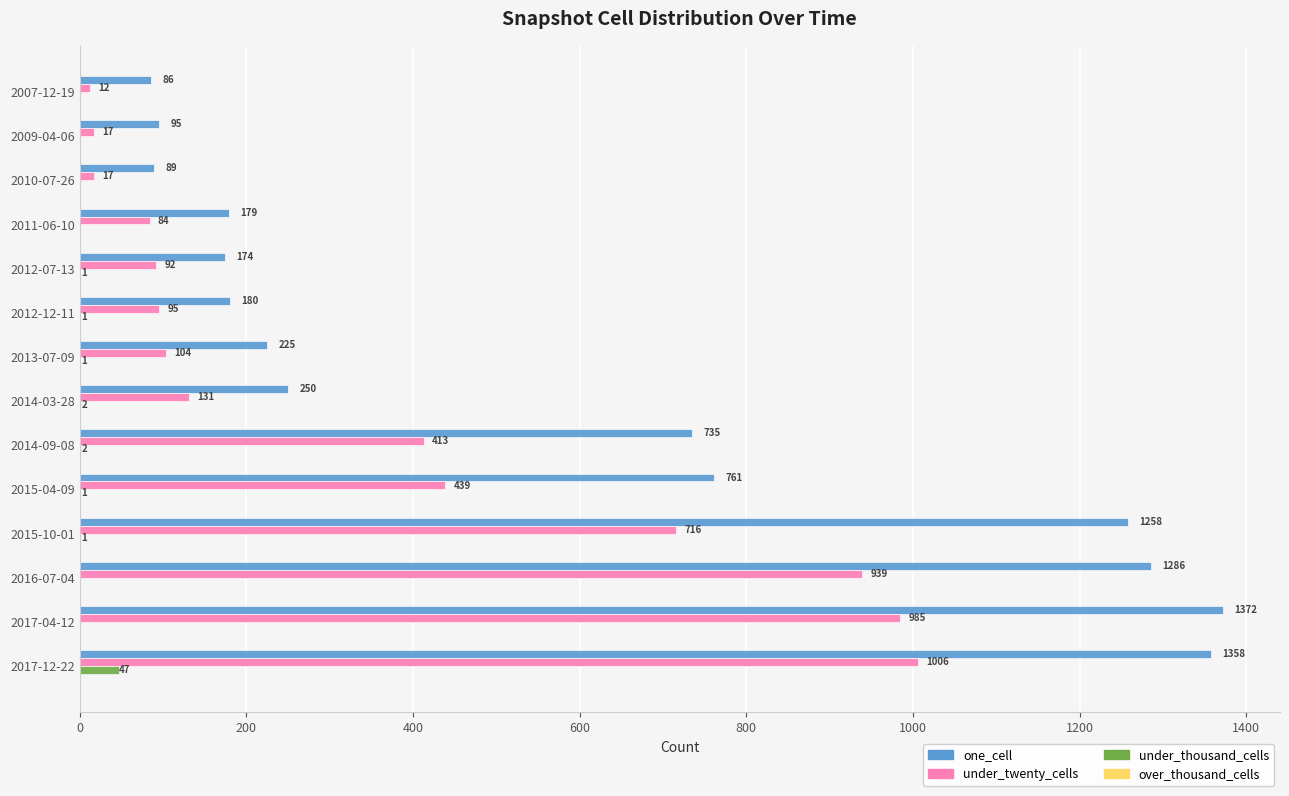

Which series has the largest total across all categories?

one_cell